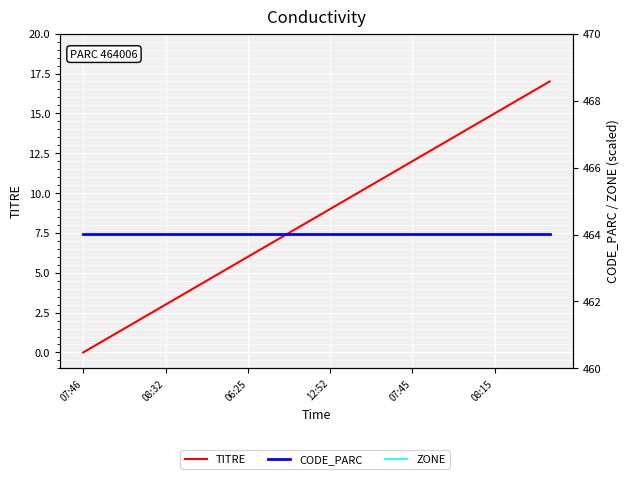

The value of CODE_PARC at 13 is 464.0. True or false?

True